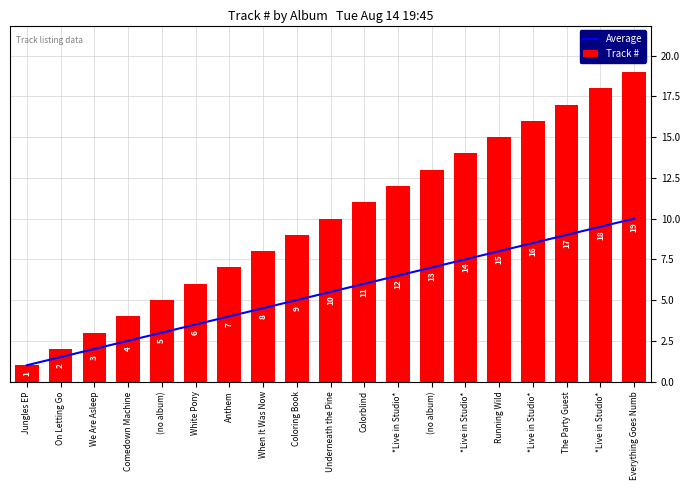

Reading right to left, transcribe all the data shown in this chart.

Average: 10.0	9.5	9.0	8.5	8.0	7.5	7.0	6.5	6.0	5.5	5.0	4.5	4.0	3.5	3.0	2.5	2.0	1.5	1.0
Track #: 19.0	18.0	17.0	16.0	15.0	14.0	13.0	12.0	11.0	10.0	9.0	8.0	7.0	6.0	5.0	4.0	3.0	2.0	1.0